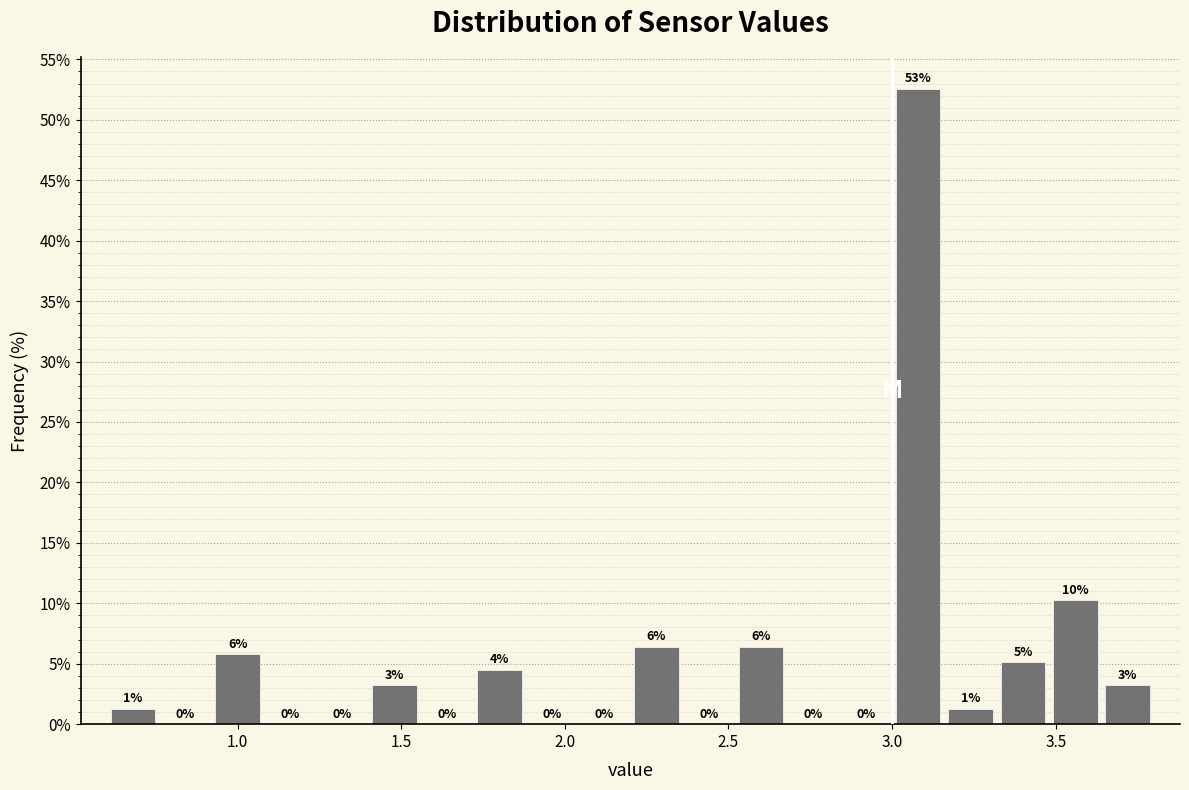

Read against the x-axis, roughly where is the centre of the tallest bar?

3.10